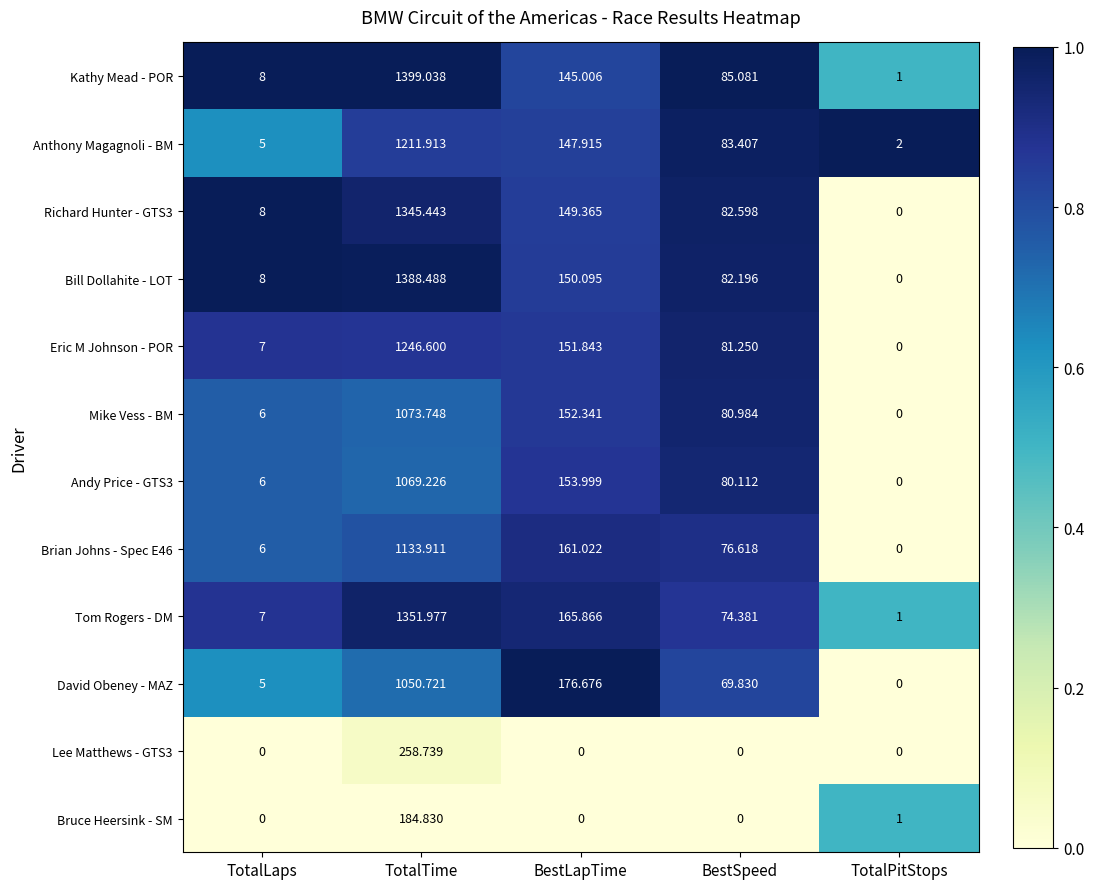

Between TotalTime and BestLapTime, which series saw the biggest shift?

Kathy Mead - POR